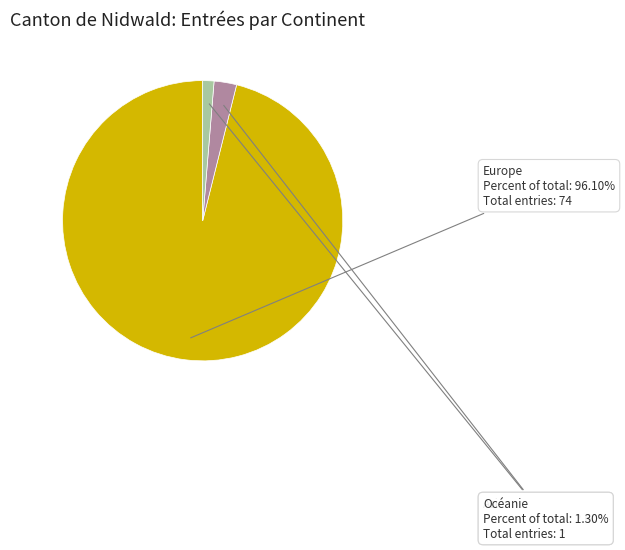

True or false: Océanie accounts for 1% of the total.

True